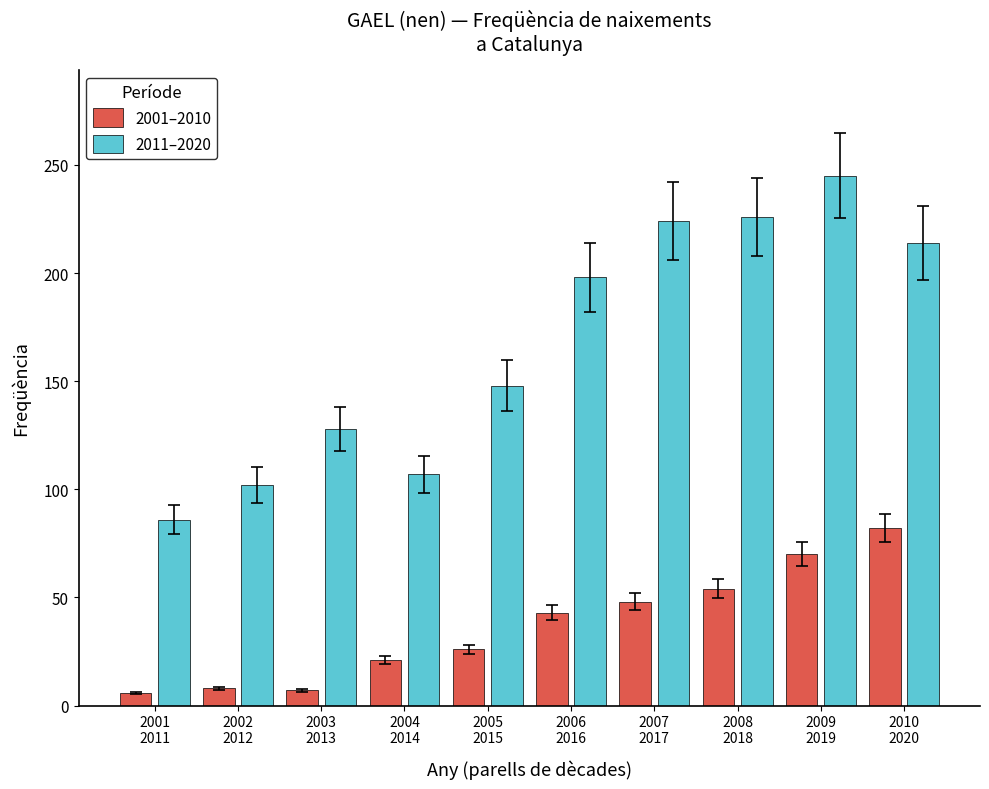

Is it true that 2011–2020 equals 107 at 2004
2014?

True